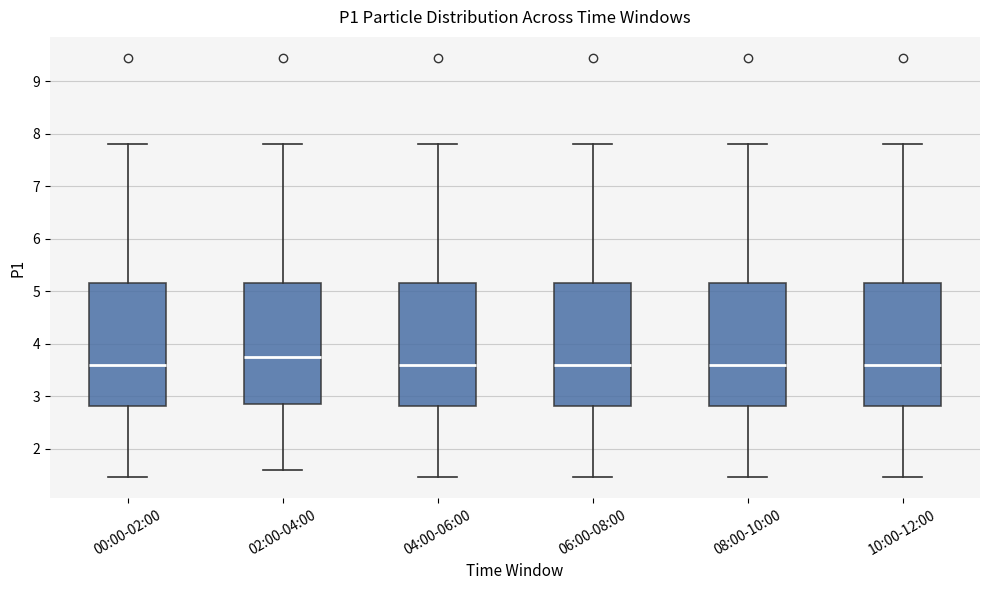

Where does the lower whisker of the box for 10:00-12:00 end on the y-axis? The values are not printed on the chart, so give them approximately, as read against the axis.

1.5